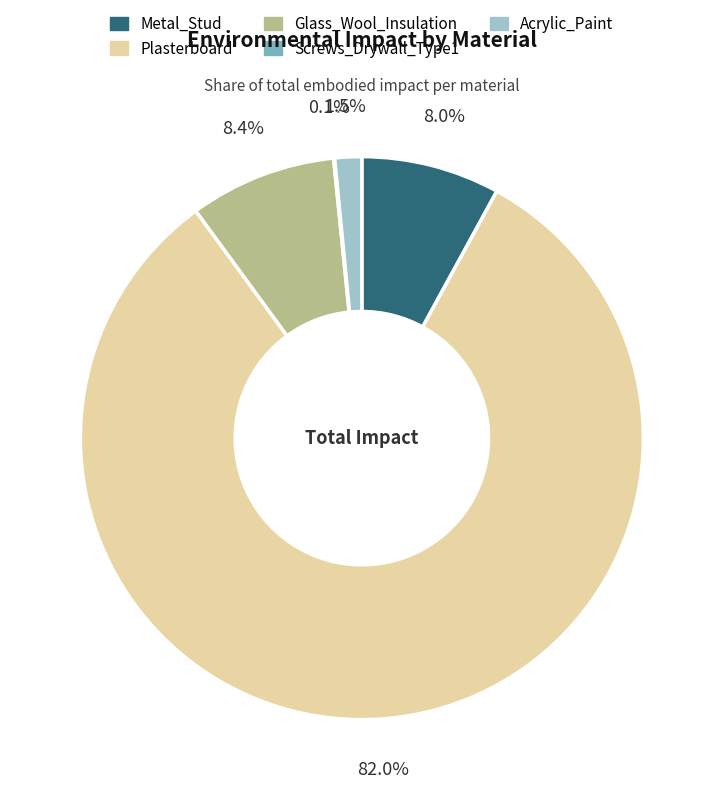

Does Metal_Stud represent more than half of the total?

No